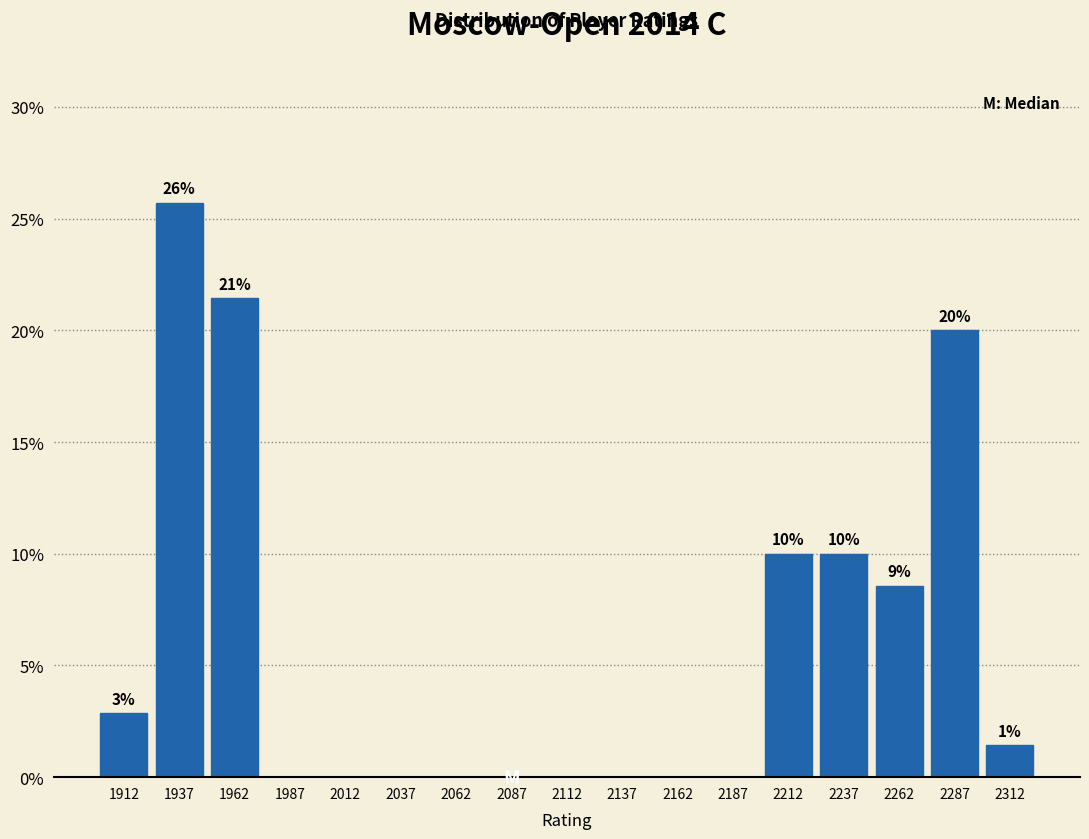

Which range on the x-axis has the tallest bar?

1925 to 1950